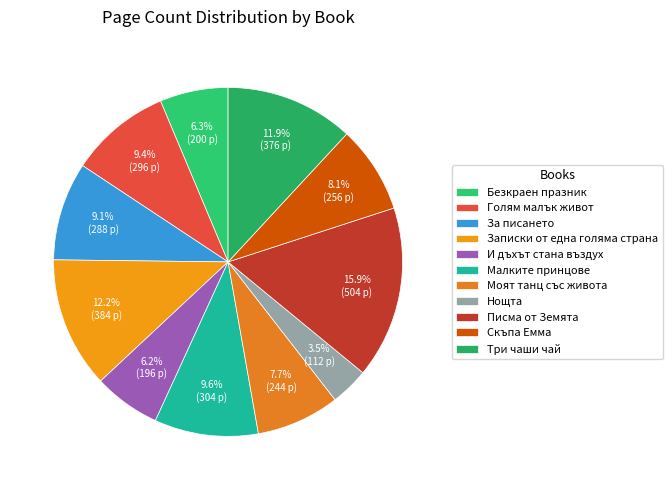

How many segments does this pie chart have?

11